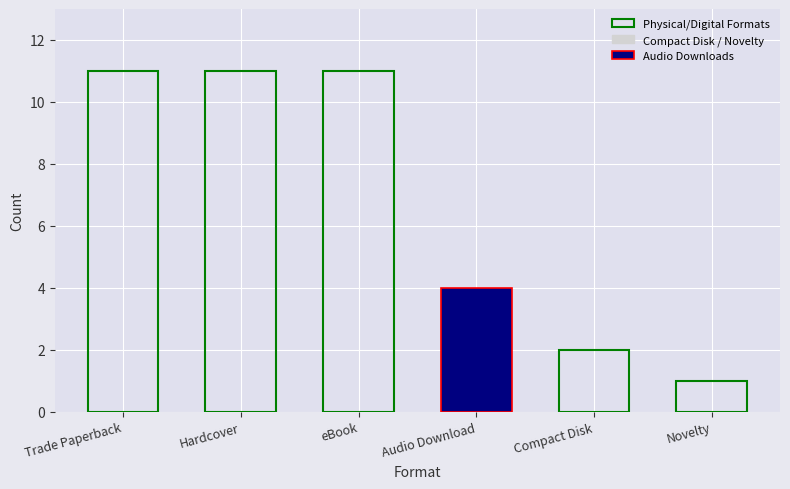

The value at eBook is 11. True or false?

True